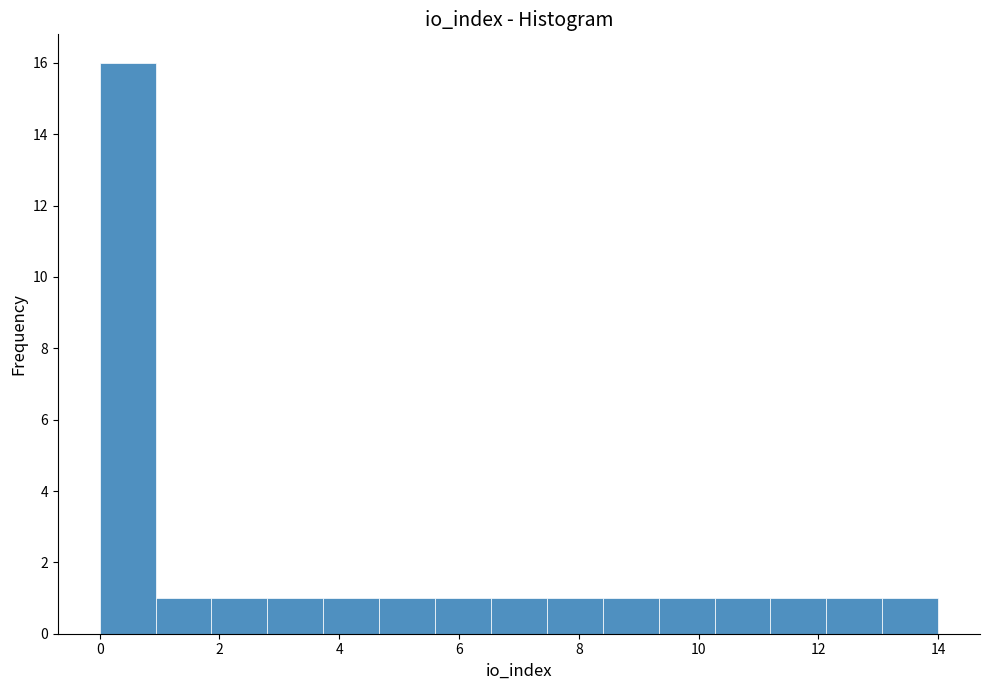

How tall is the bar that spans 6.6 to 7.4 on the x-axis? Neither the bar edges nor the heights are printed on the chart, so give them approximately, as read against the axes.

1